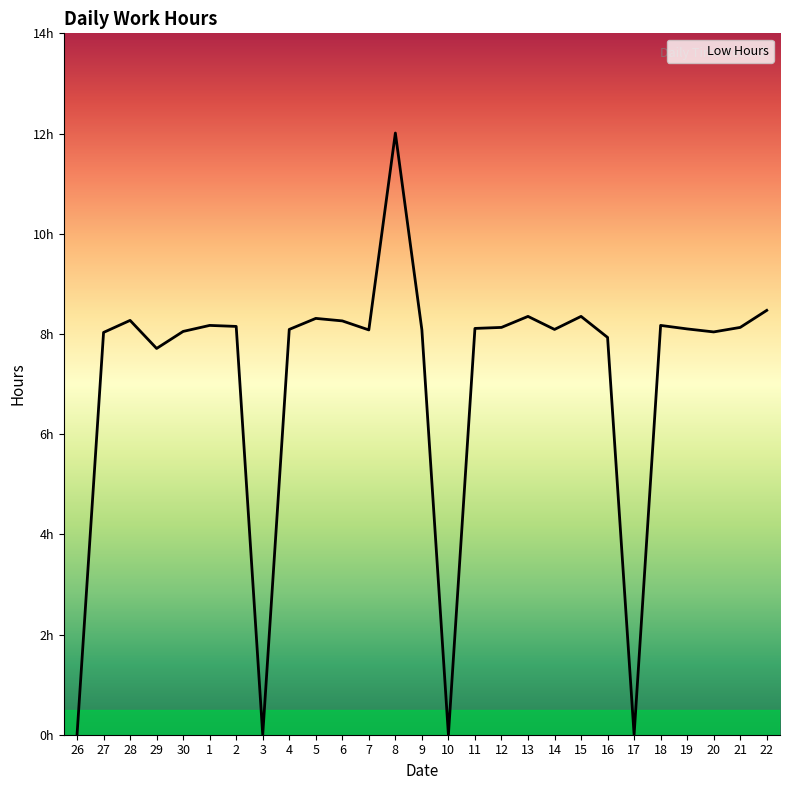

Rank the categories by value from highest to lowest.

8, 22, 13, 15, 5, 28, 6, 1, 18, 2, 12, 21, 11, 19, 4, 14, 7, 9, 30, 20, 27, 16, 29, 26, 3, 10, 17